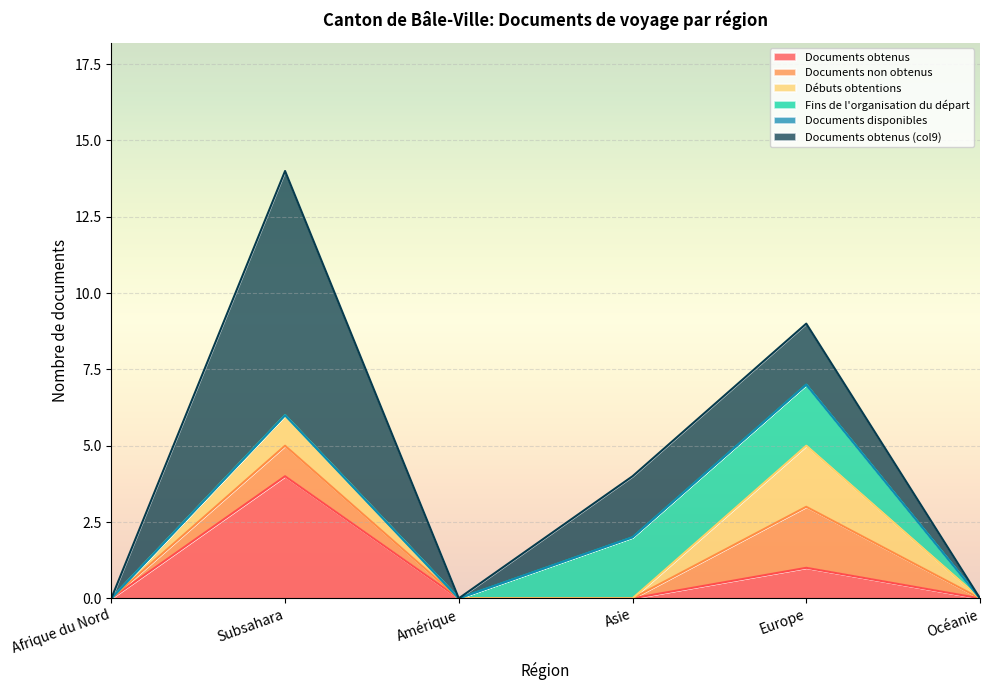

What is the label of the 2nd point from the left?

Subsahara